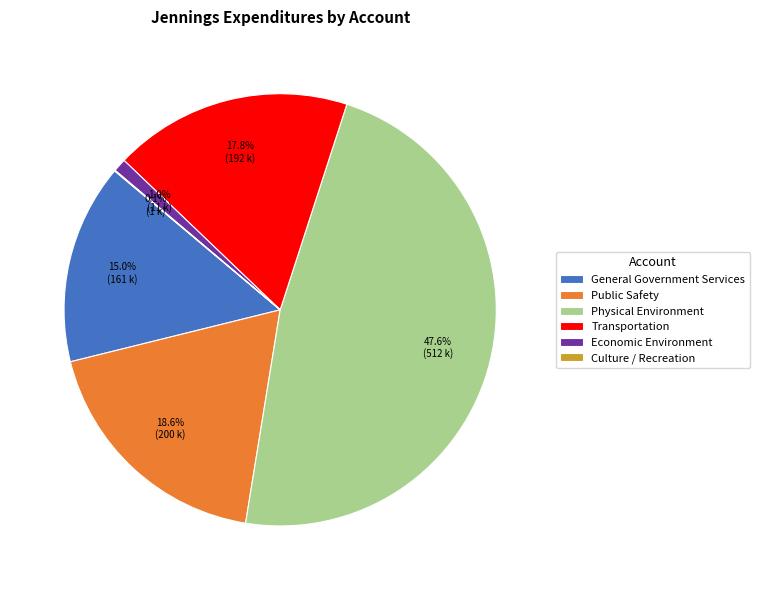

Which has a higher value, Public Safety or General Government Services?

Public Safety